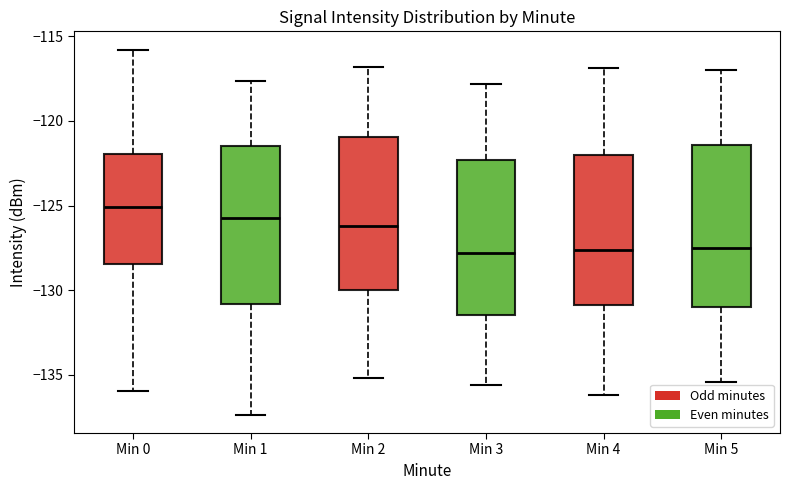

Which box has the highest median line?

Min 0